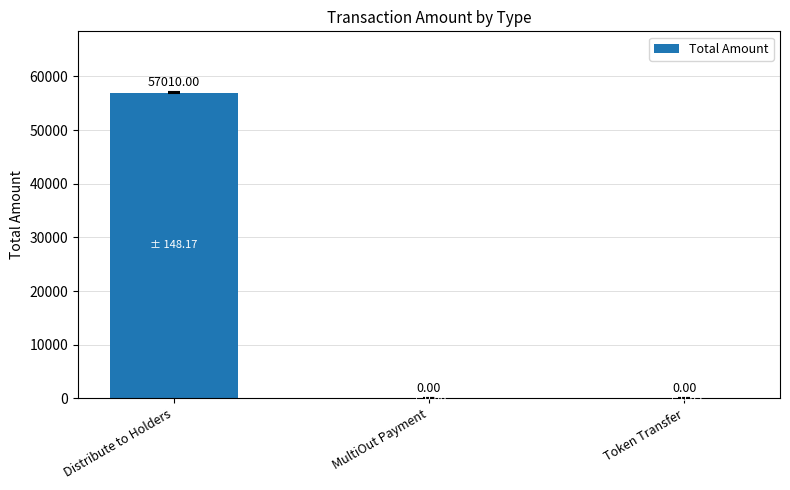

How many data points does each series have?

3